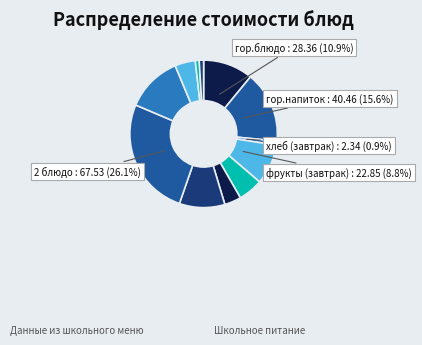

How many slices are in this pie chart?

12